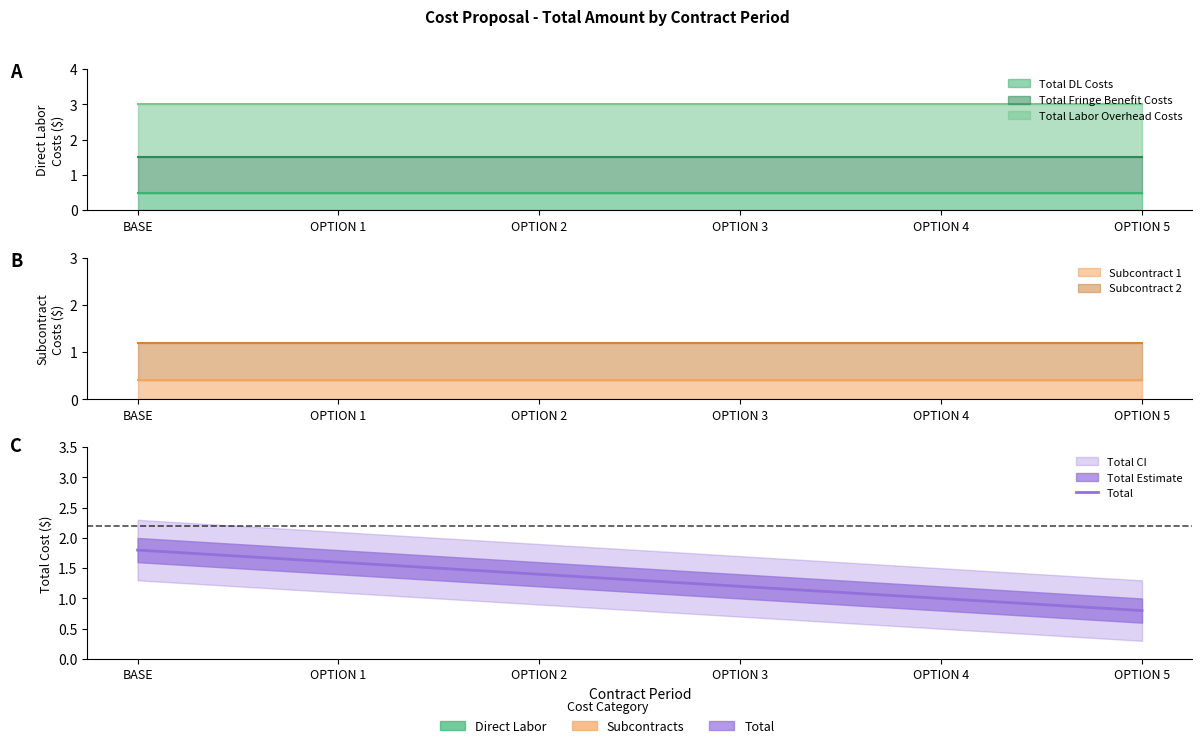

What position from the left is OPTION 3?

4